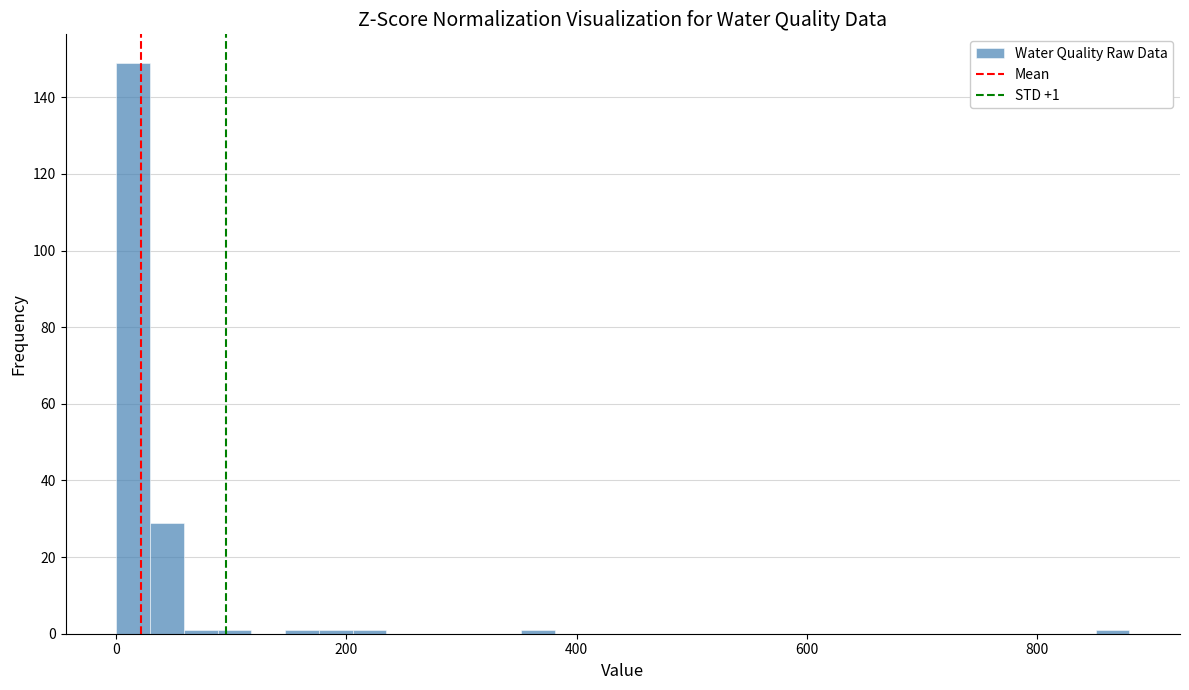

Read against the x-axis, roughly where is the centre of the tallest bar?

20